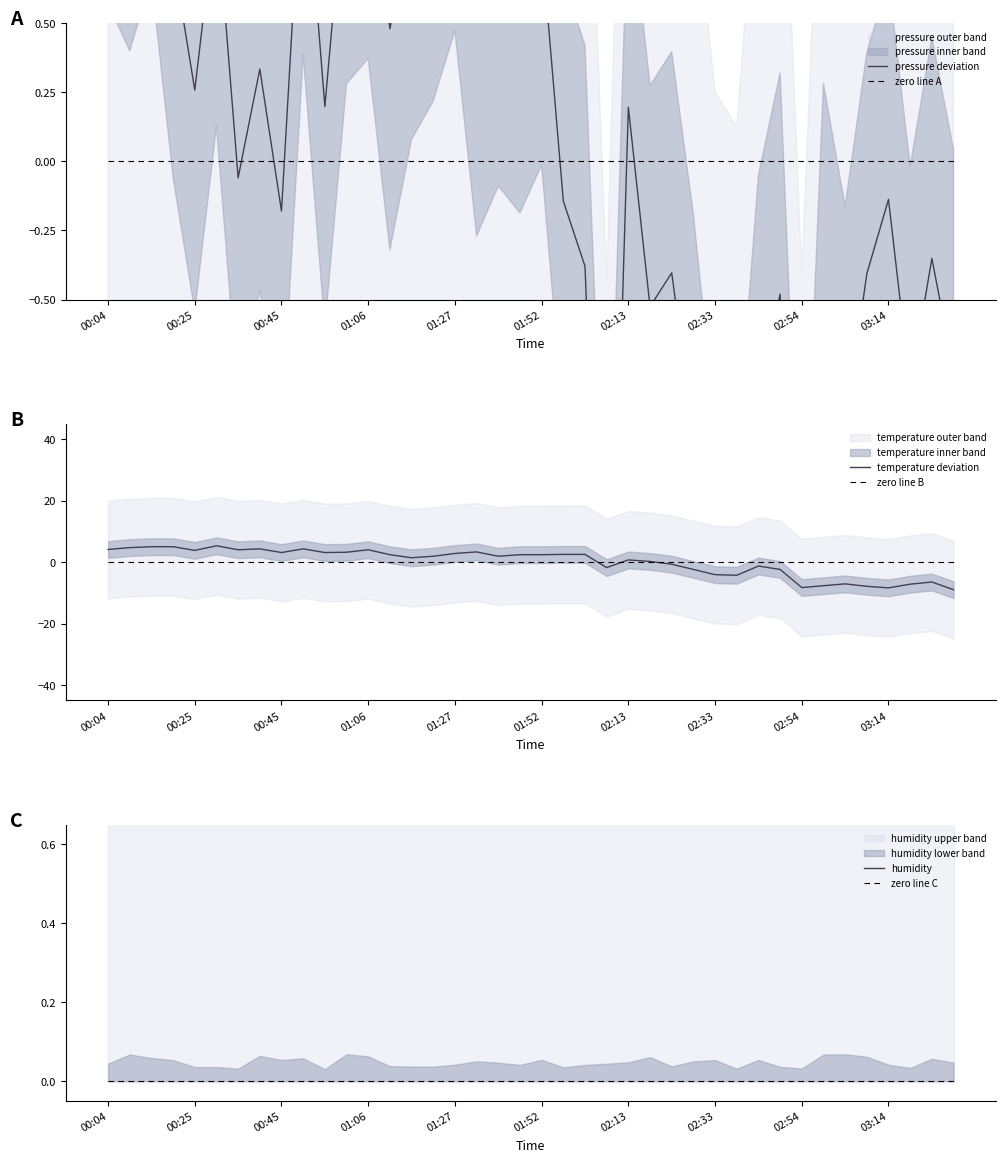

What is the total value across all series at 01:27?

5.1